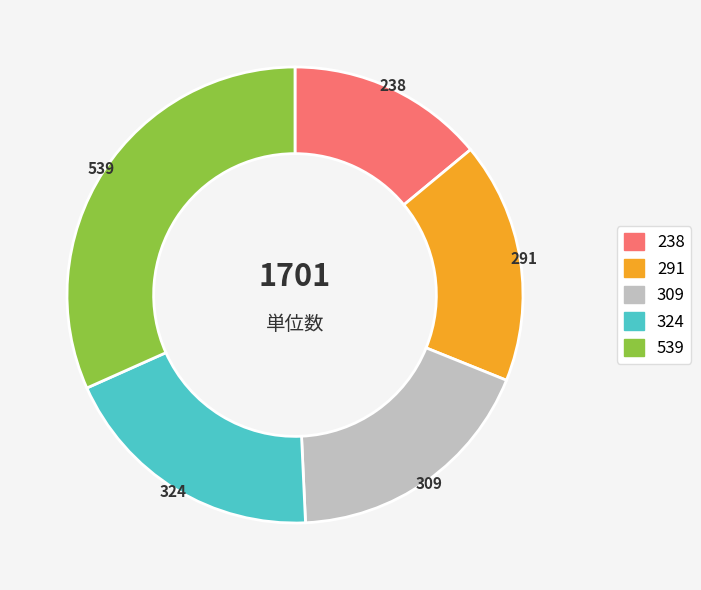

What is the largest slice in the pie chart?

539